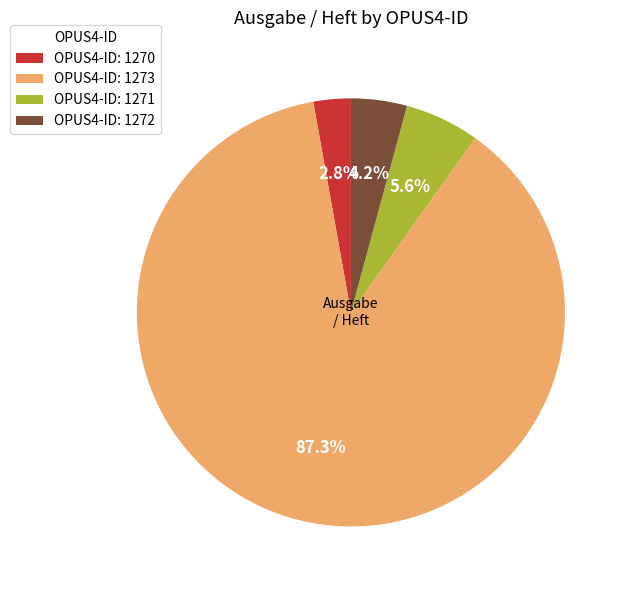

Which has a higher value, OPUS4-ID: 1270 or OPUS4-ID: 1273?

OPUS4-ID: 1273